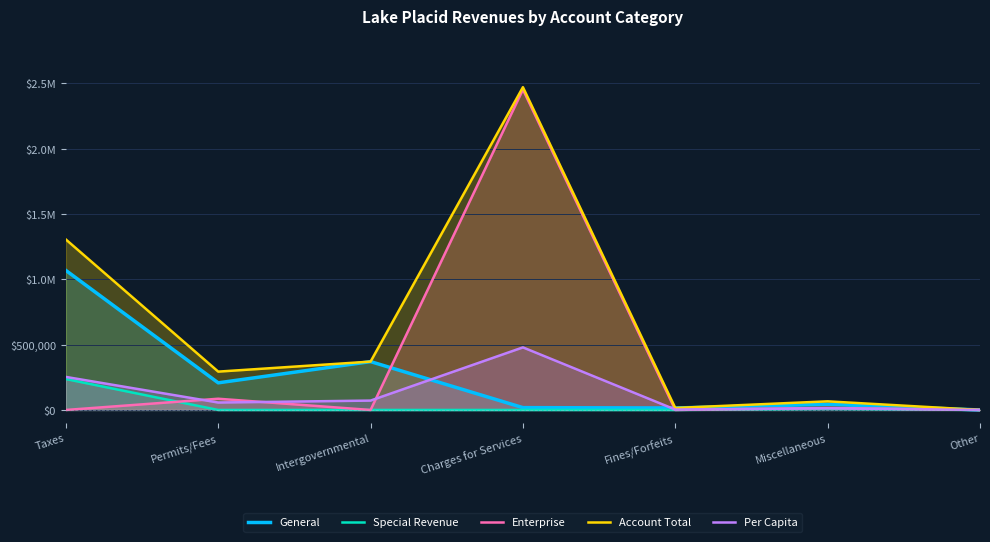

True or false: Special Revenue and General cross at least once.

False